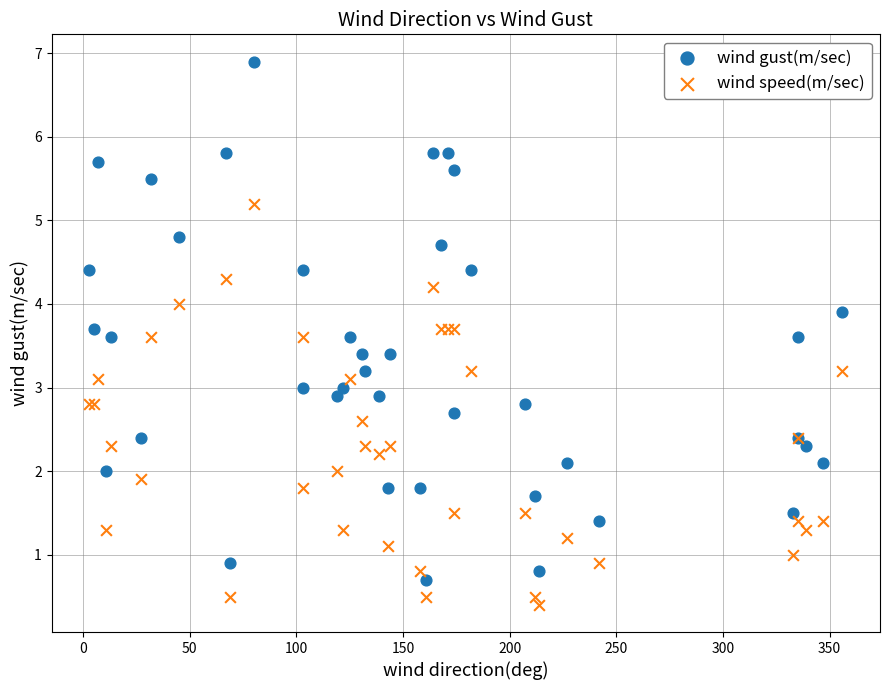

Which series contains the lowest Y value?

wind speed(m/sec)